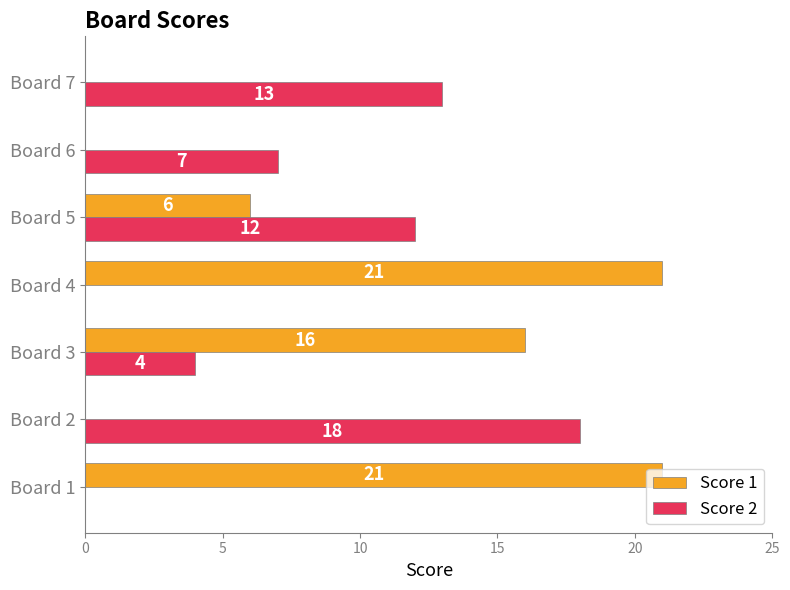

Is it true that Score 2 equals 12 at Board 5?

True